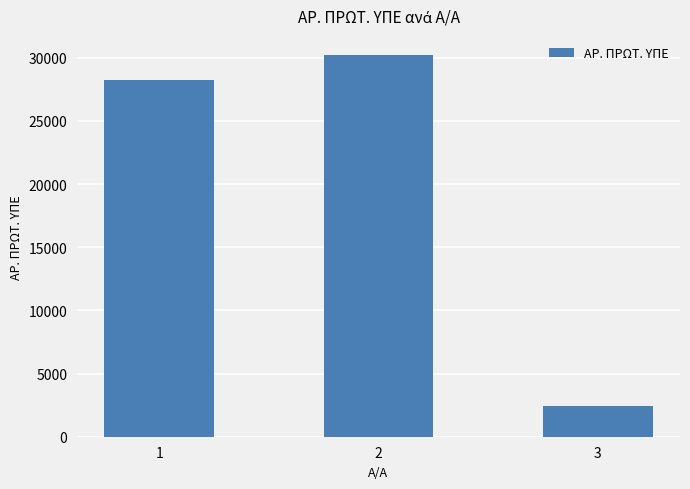

What is the difference between the values at 1 and 3?

25872